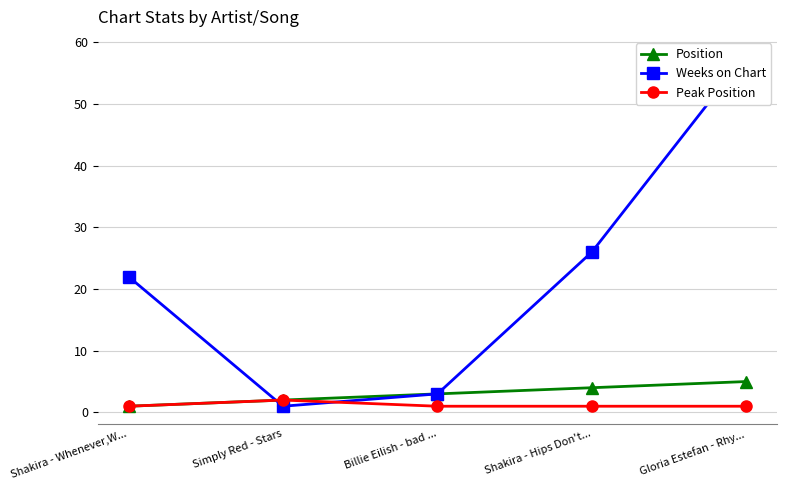

How many data points in Weeks on Chart are less than 22?

2